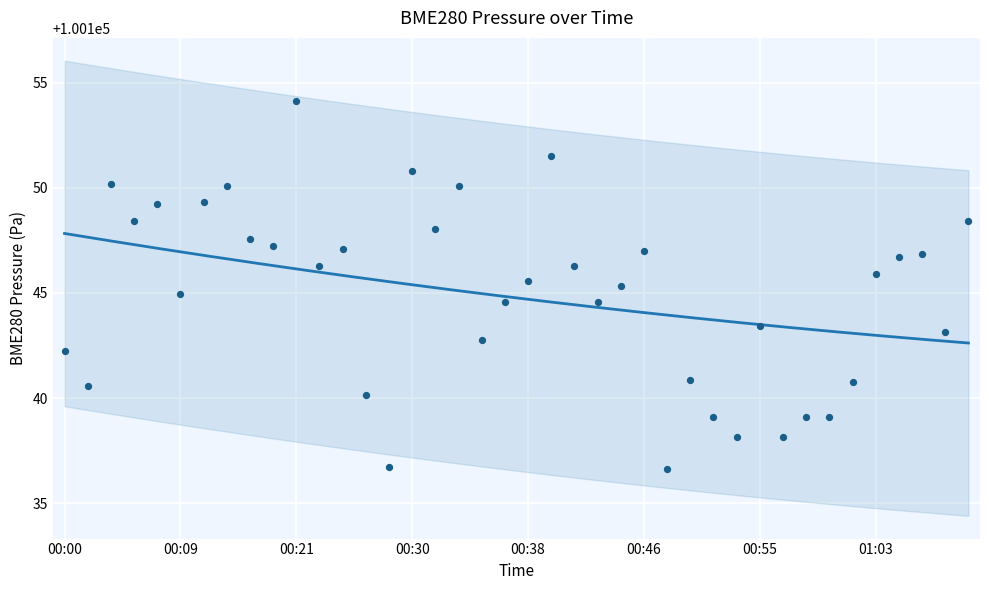

What is the change in value from 00:11 to 00:53?

-11.2